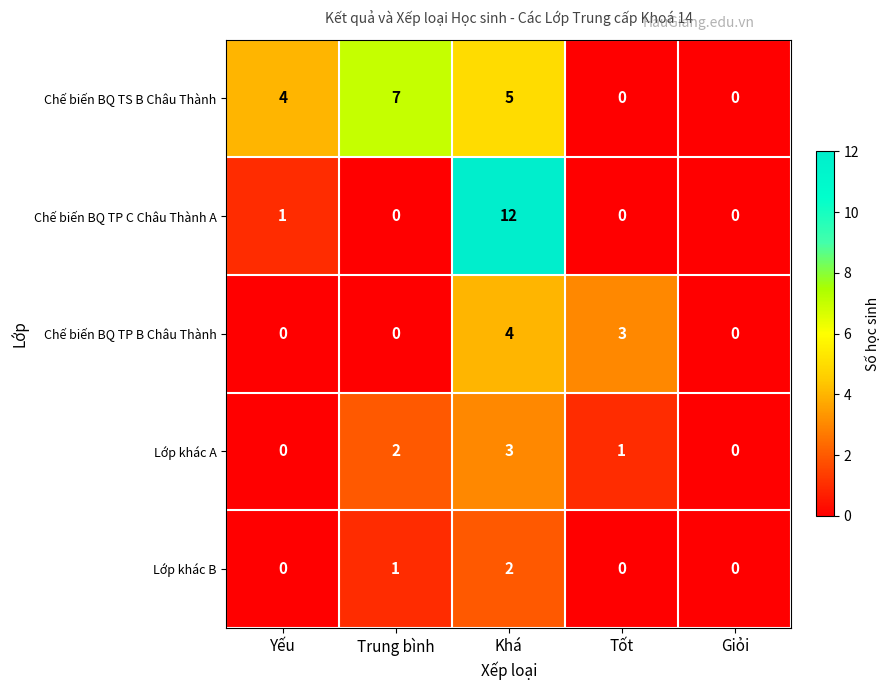

Rank the series by their maximum value, from highest to lowest.

Chế biến BQ TP C Châu Thành A, Chế biến BQ TS B Châu Thành, Chế biến BQ TP B Châu Thành, Lớp khác A, Lớp khác B